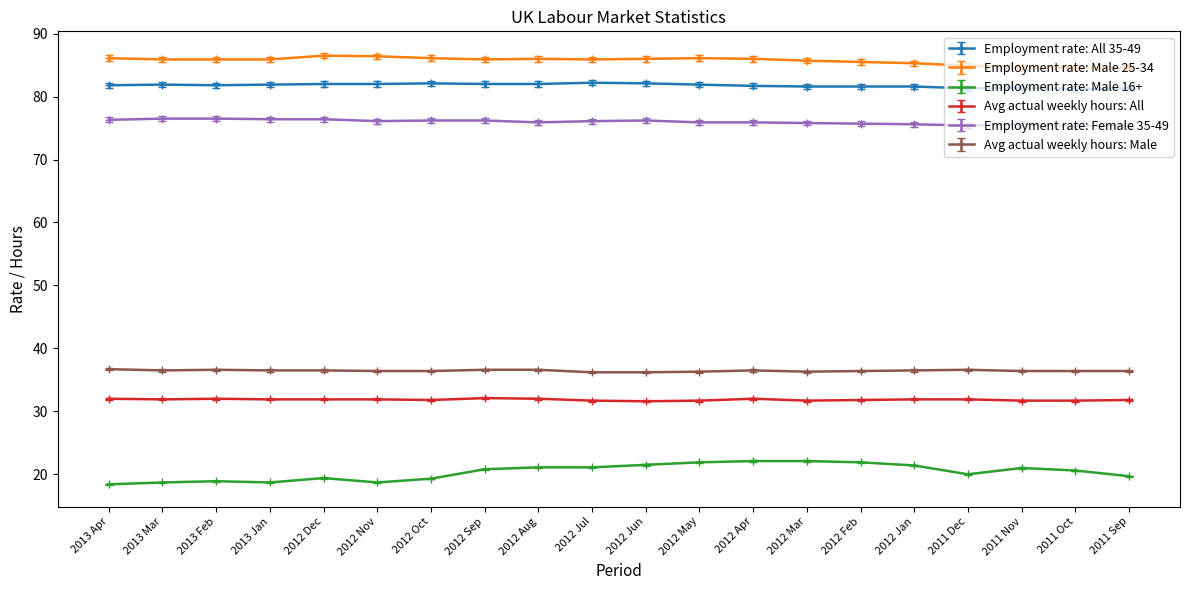

Is this an area chart (filled region under the line)?

No